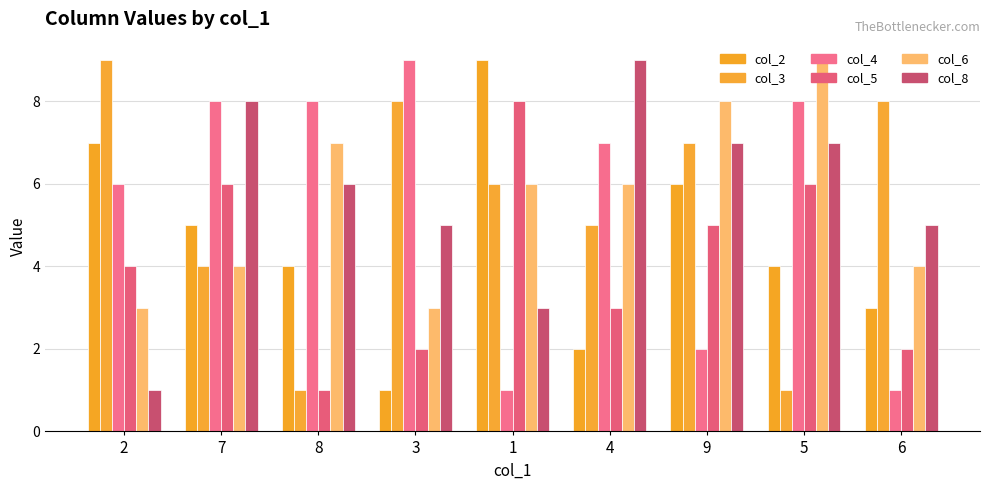

Is it true that col_8 equals 3 at 1?

True